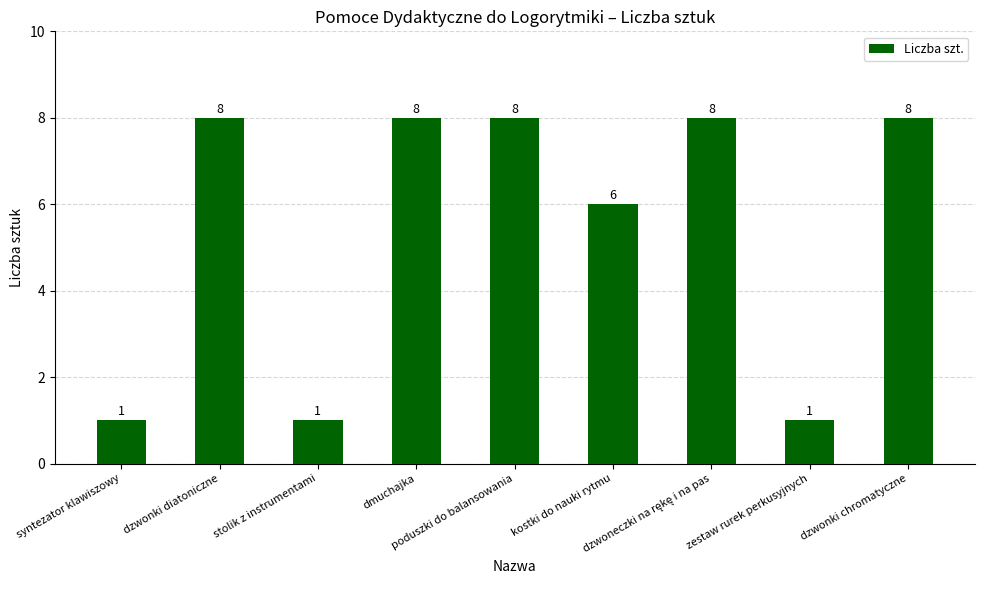

What is the average value?

5